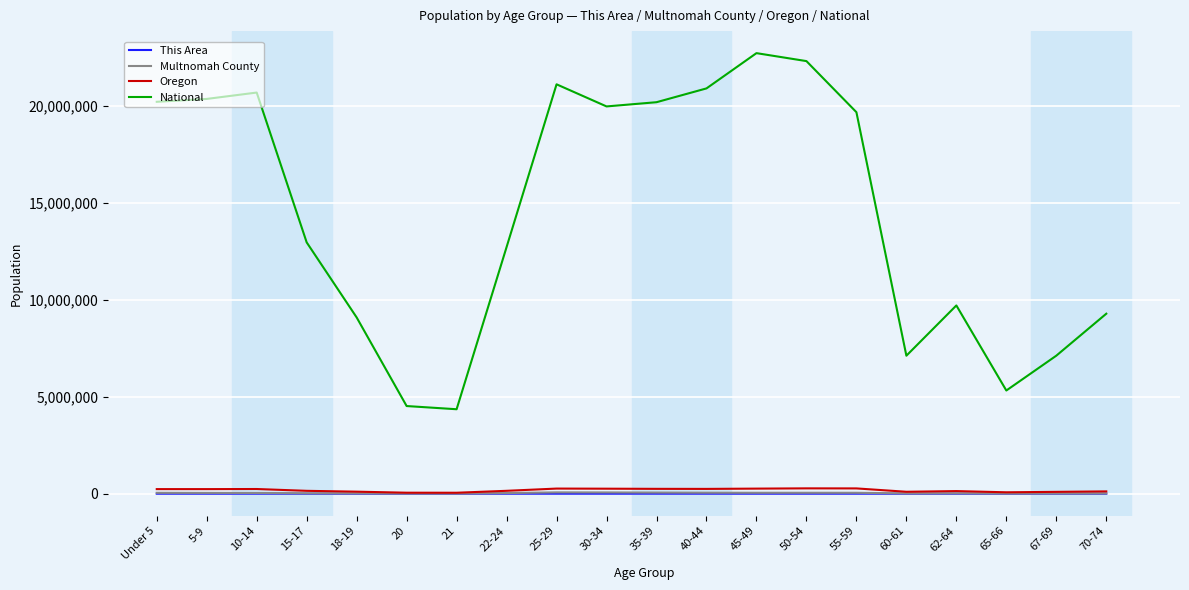

Which series has the largest total across all categories?

National